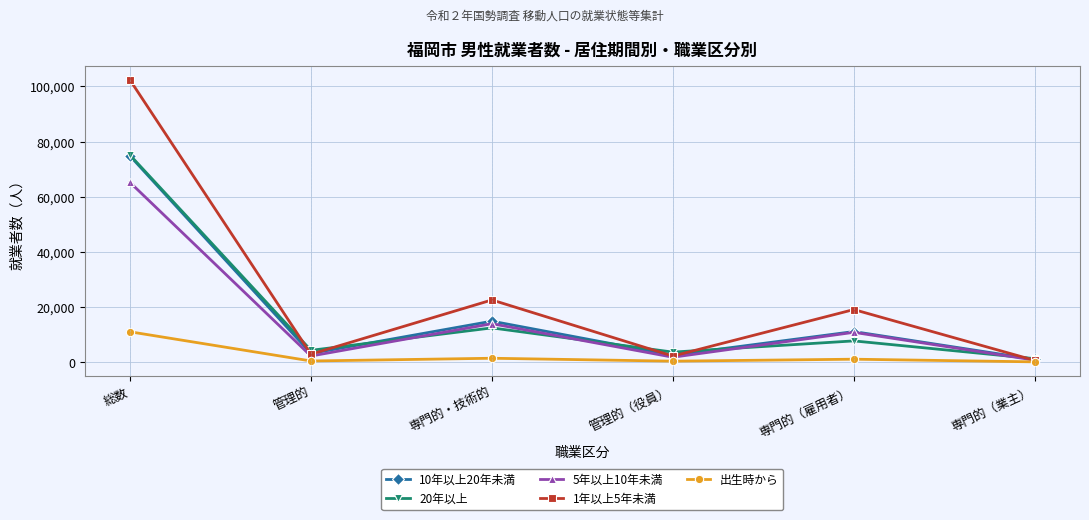

What is the label of the 6th point from the left?

専門的（業主）